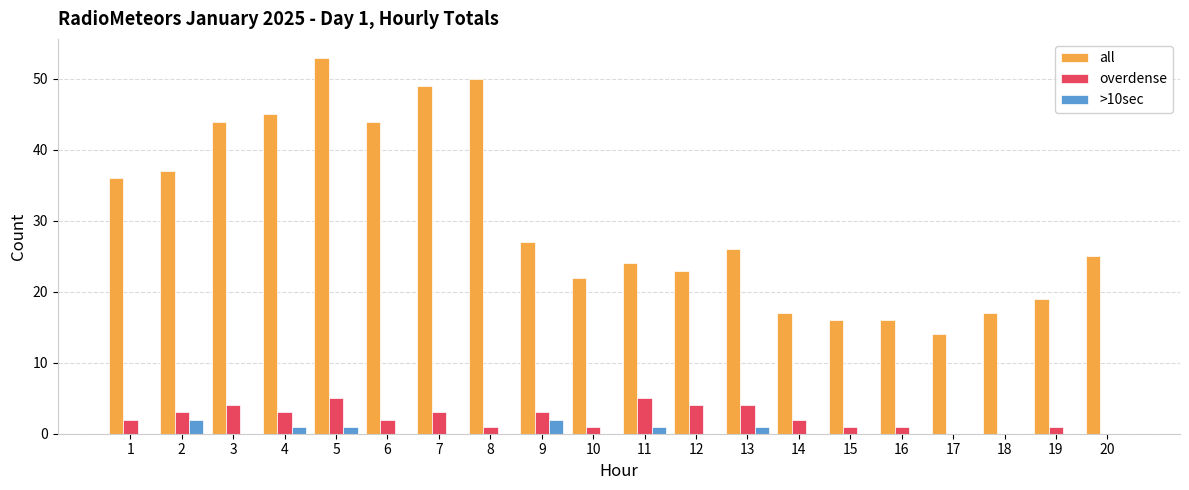

At which category is the sum across all series the highest?

5